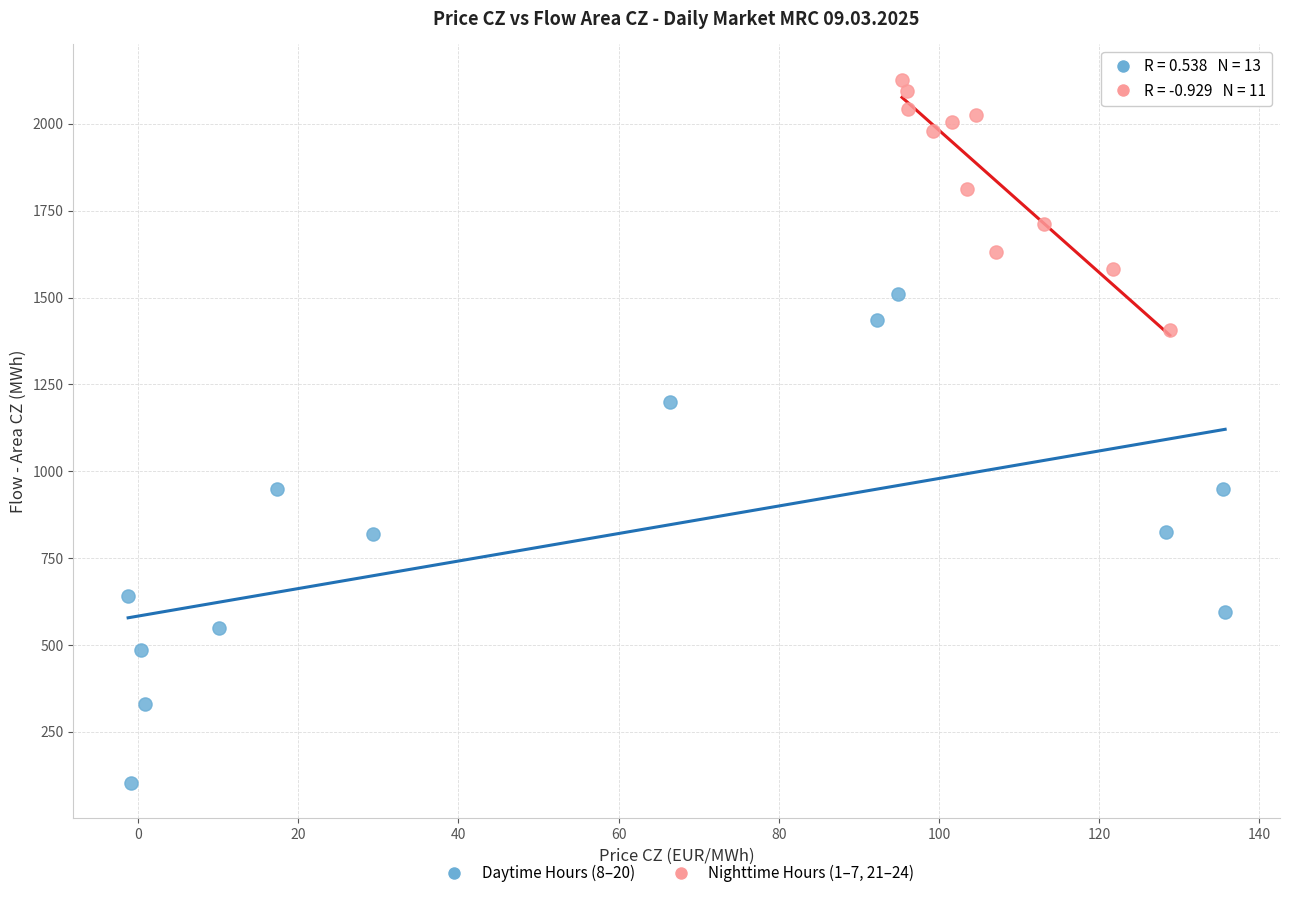

Which series contains the lowest Y value?

Daytime Hours (8–20)